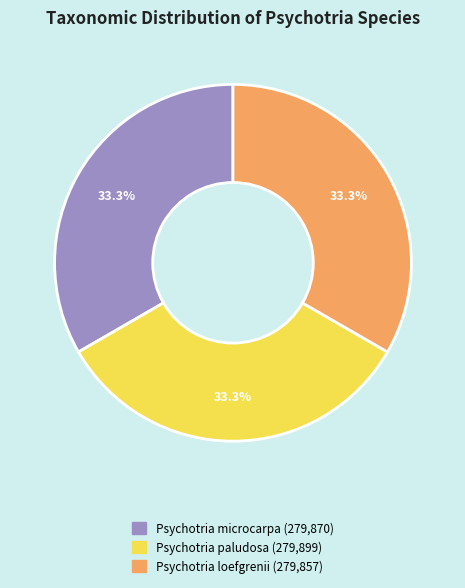

To the nearest percent, what portion does Psychotria paludosa represent?

33%